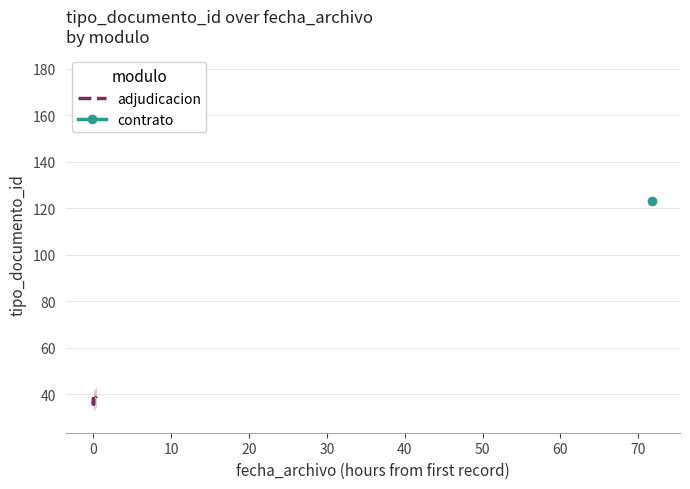

Does the chart display data point markers on the line(s)?

No